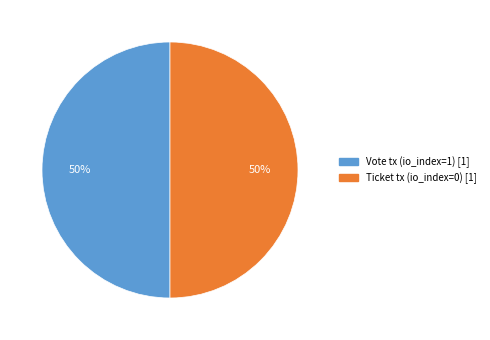

To the nearest percent, what is the average slice percentage?

50%